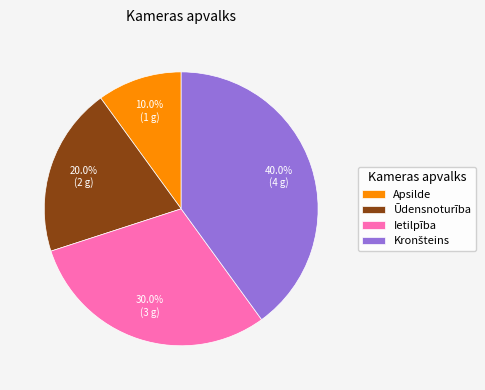

Is it true that Ūdensnoturība is 28% of the pie?

False